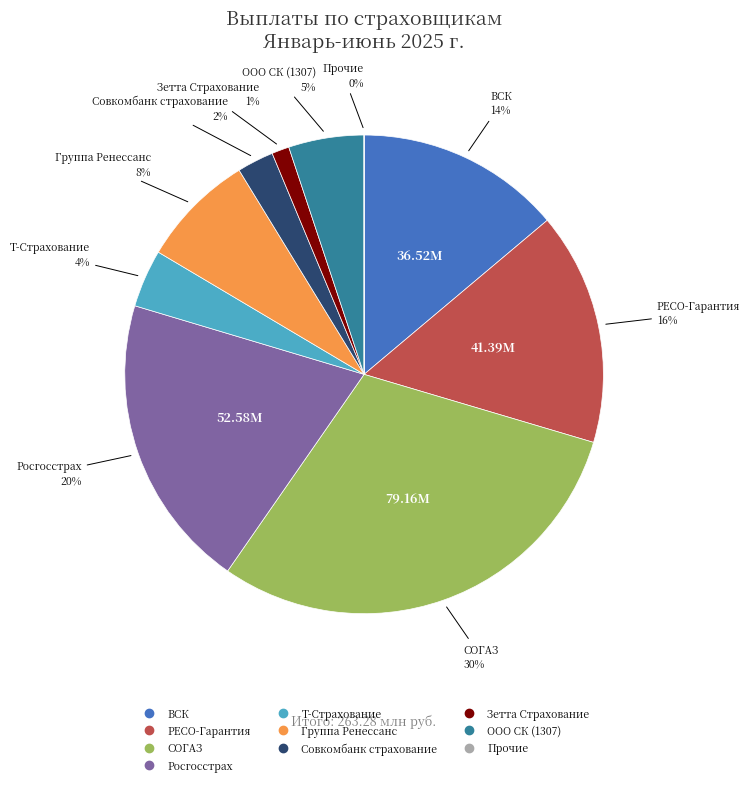

To the nearest percent, what is the average slice percentage?

10%